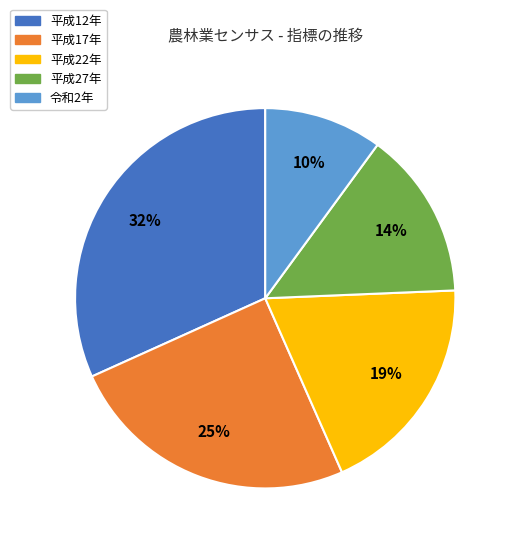

Do 平成27年 and 平成17年 together represent more than half of the pie?

No